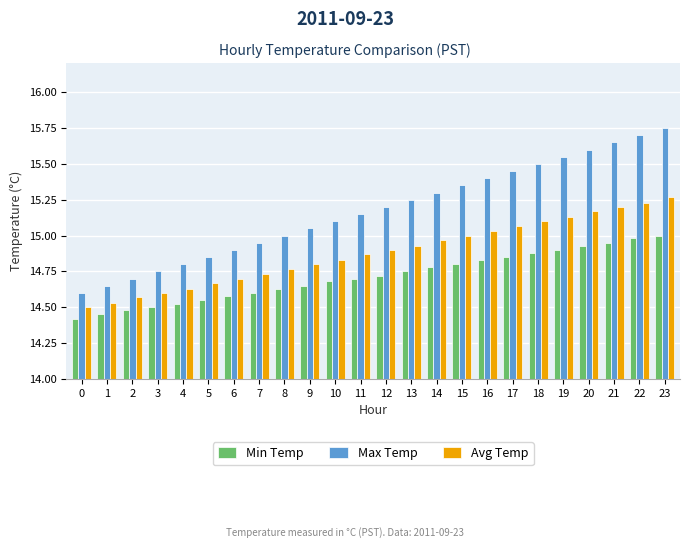

List the series in order of their overall mean, lowest first.

Min Temp, Avg Temp, Max Temp